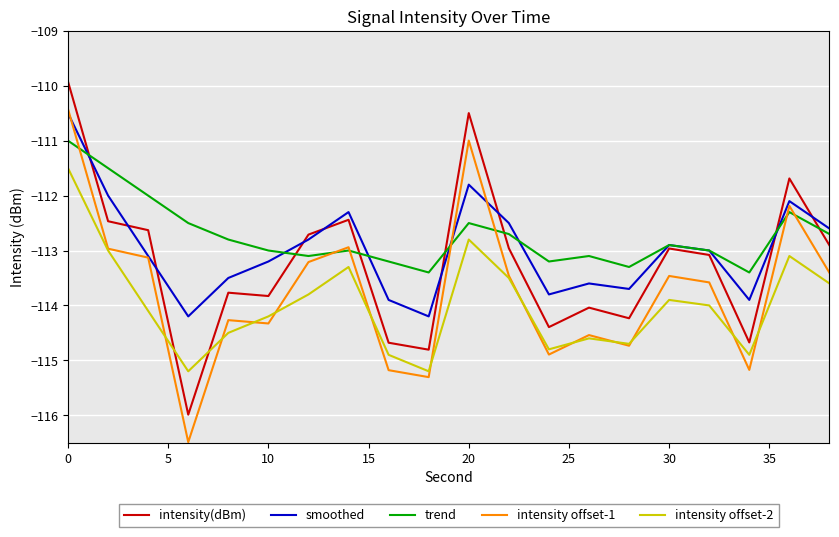

True or false: intensity offset-2 and smoothed cross at least once.

False